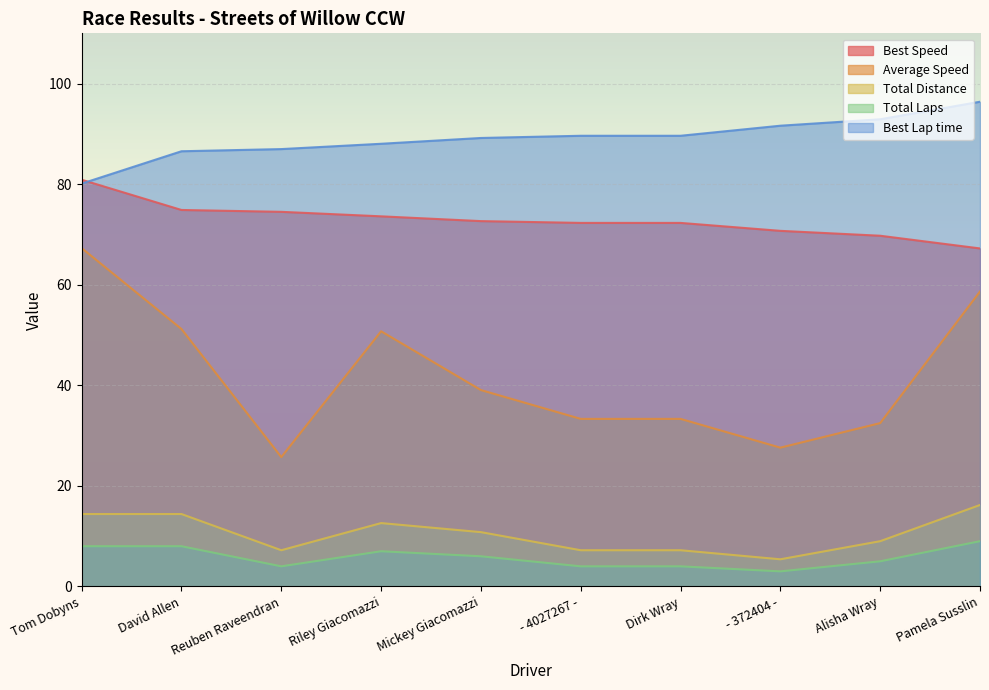

At which label does Best Lap time reach its peak?

Pamela Susslin